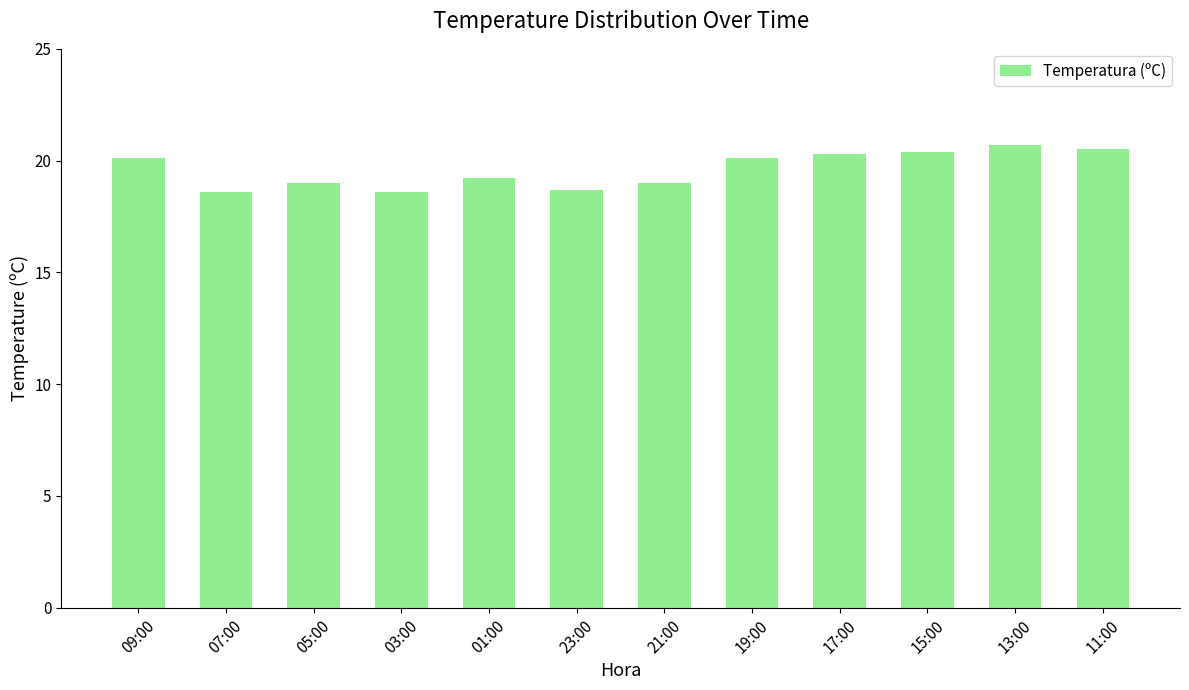

The chart shows a value of 19.0 at 05:00. True or false?

True